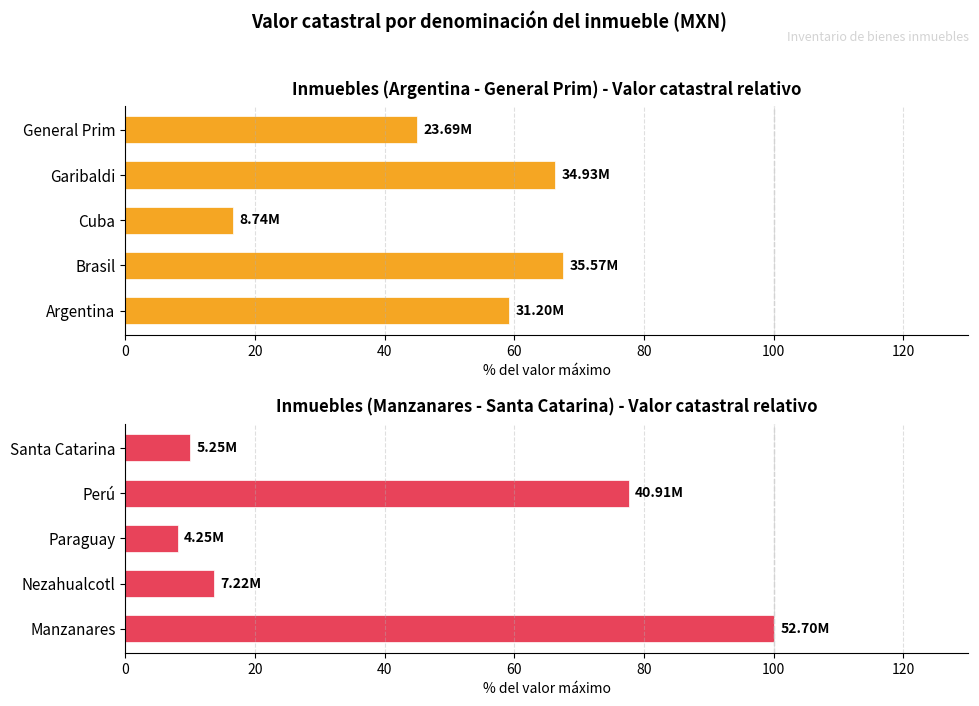

How many data points are less than 13?

2